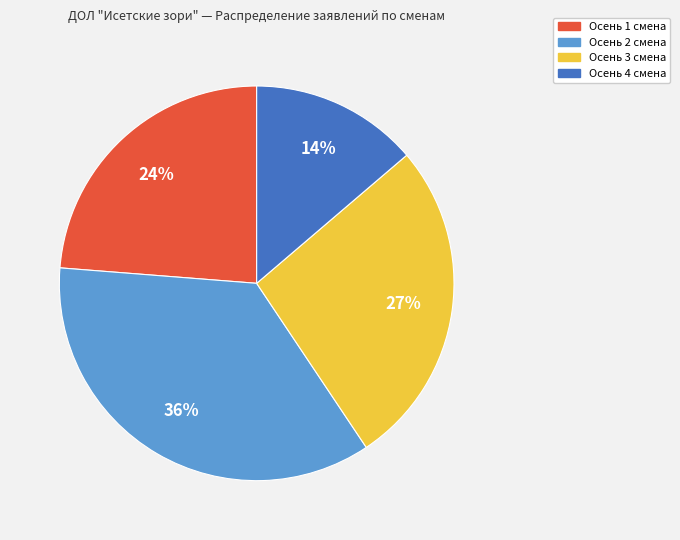

Does Осень 3 смена account for over 50% of the chart?

No